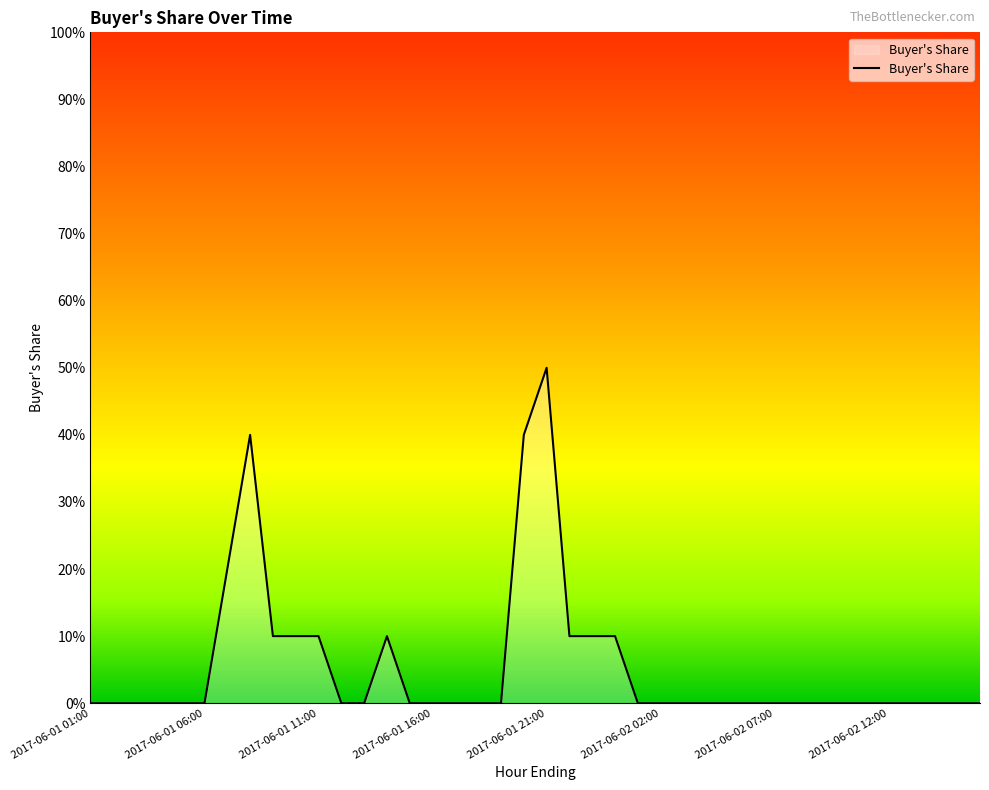

Does the chart have visible grid lines?

No